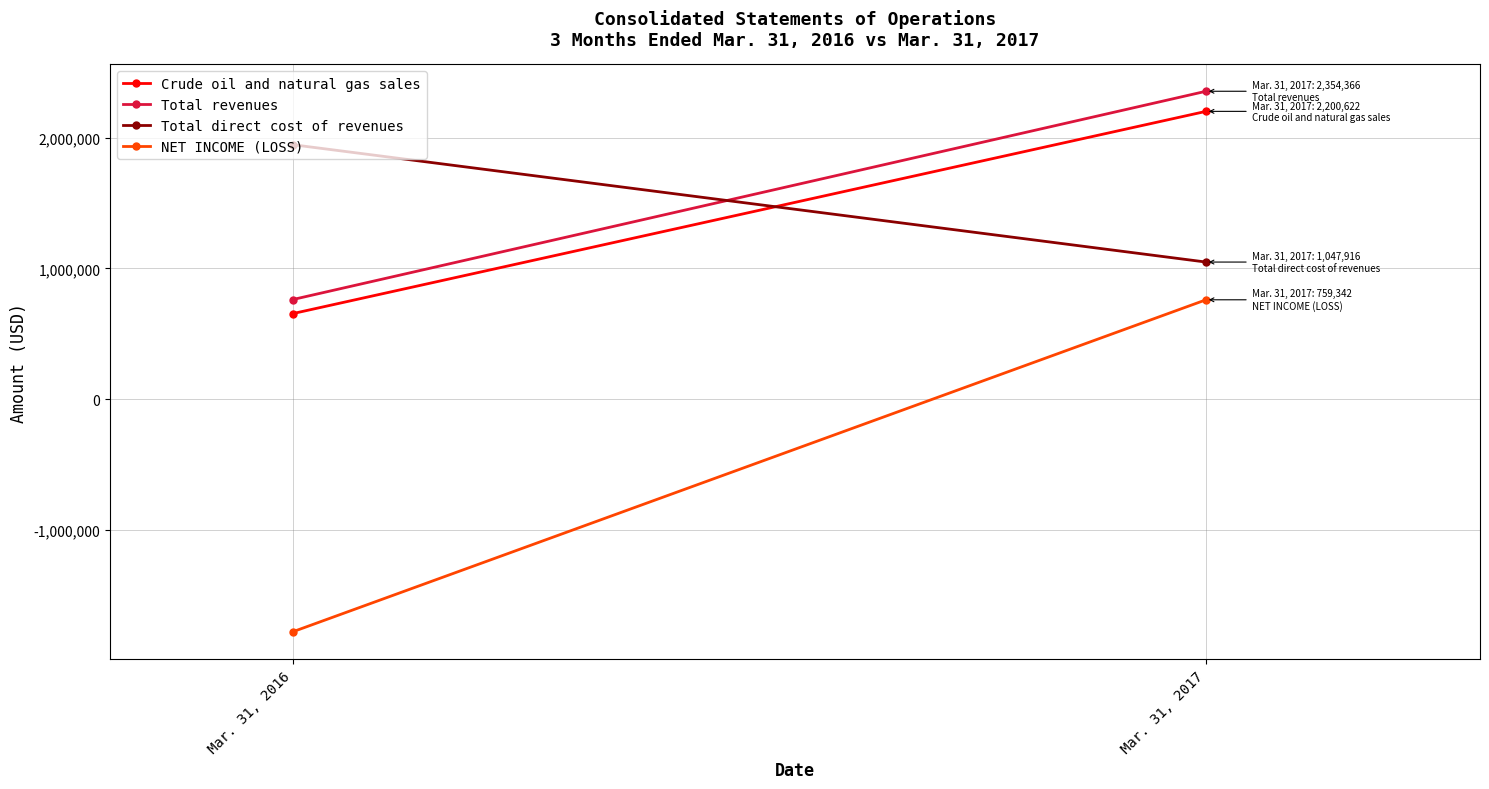

Is it true that NET INCOME (LOSS) equals -814606 at Mar. 31, 2016?

False